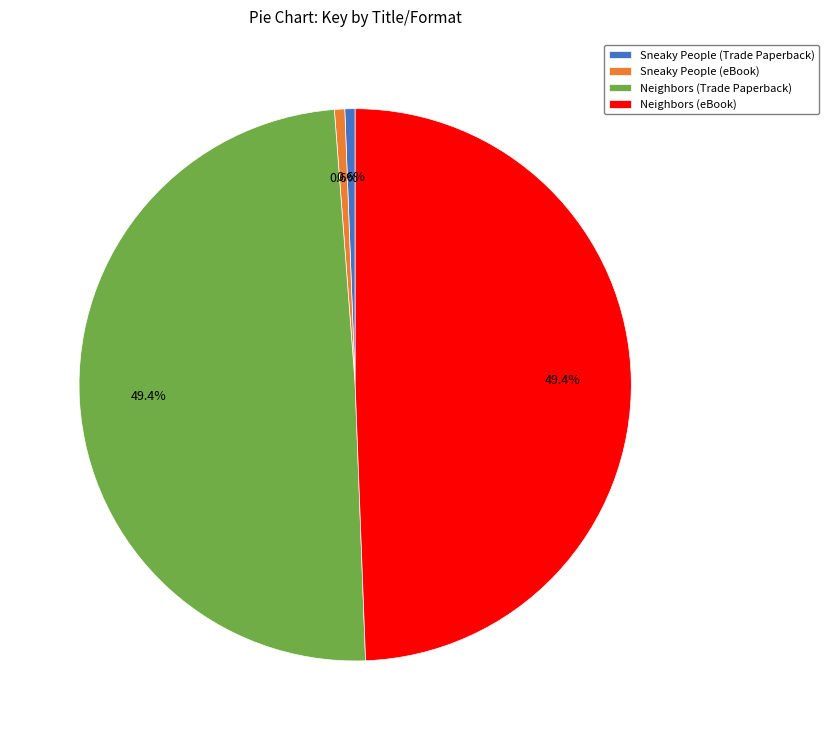

To the nearest percent, what is the difference between the largest and smallest slice percentages?

49%